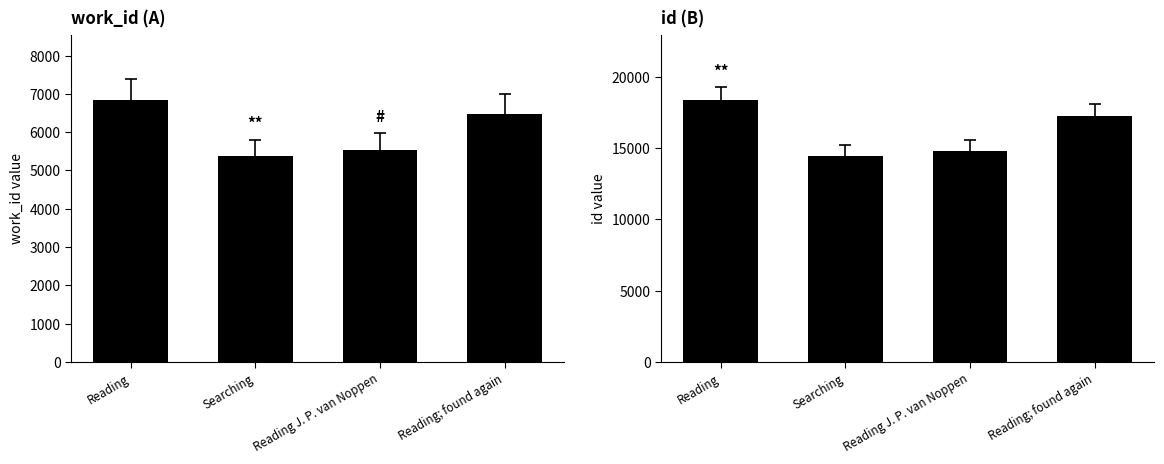

Reading left to right, list all the values displayed in this chart.

work_id: 6836	5376	5538	6482
id: 18354	14455	14810	17248